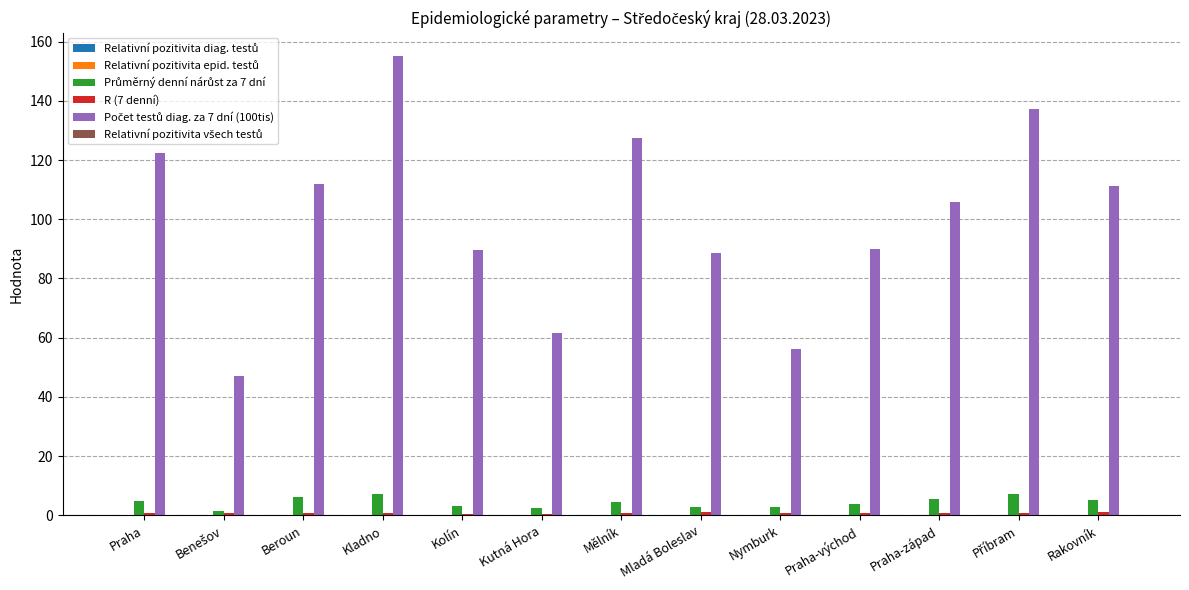

What is the maximum value shown in the chart?

155.2